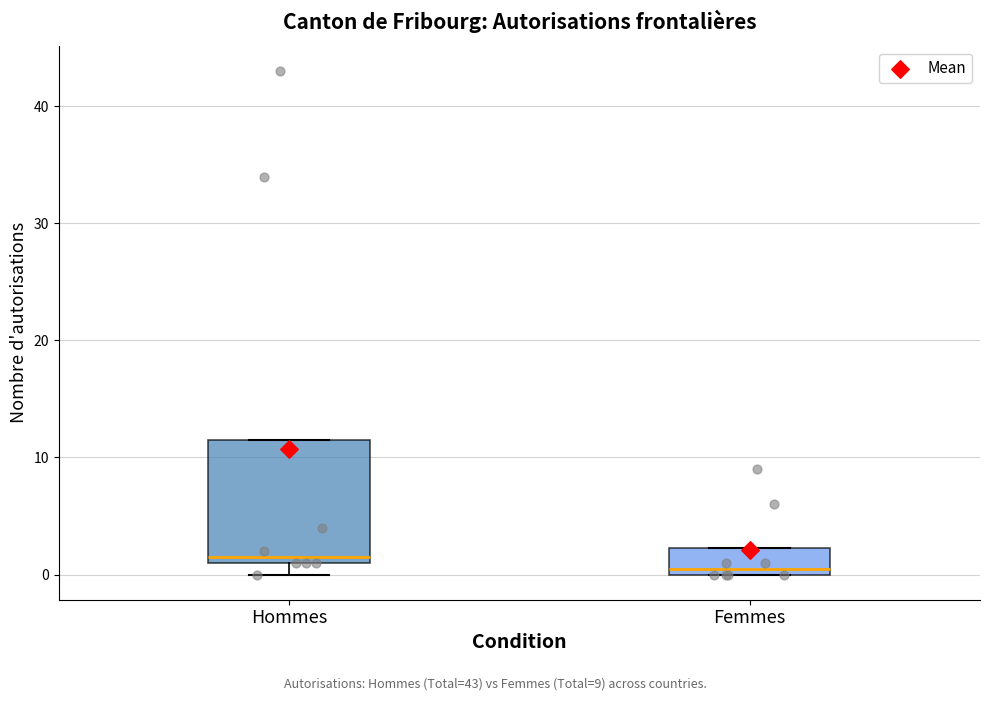

Reading left to right, transcribe this box plot: for each box, give where its median line is, the range the box spans, and where its two whiskers end, as read against the y-axis. The values are not printed on the chart, so give them approximately, as read against the axis.

Hommes: median 2, box 1 to 12, whiskers 0 to 12
Femmes: median 1, box 0 to 2, whiskers 0 to 2